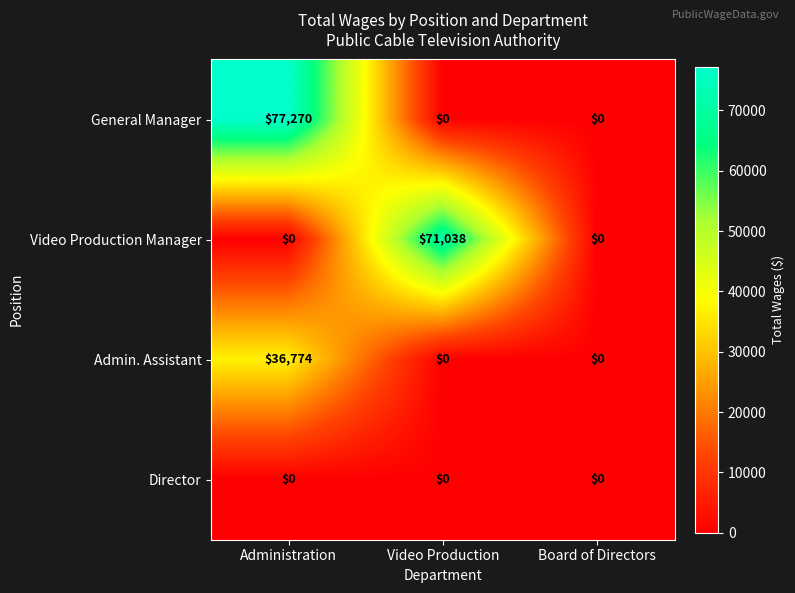

Between Video Production and Board of Directors, which series saw the biggest shift?

Video Production Manager